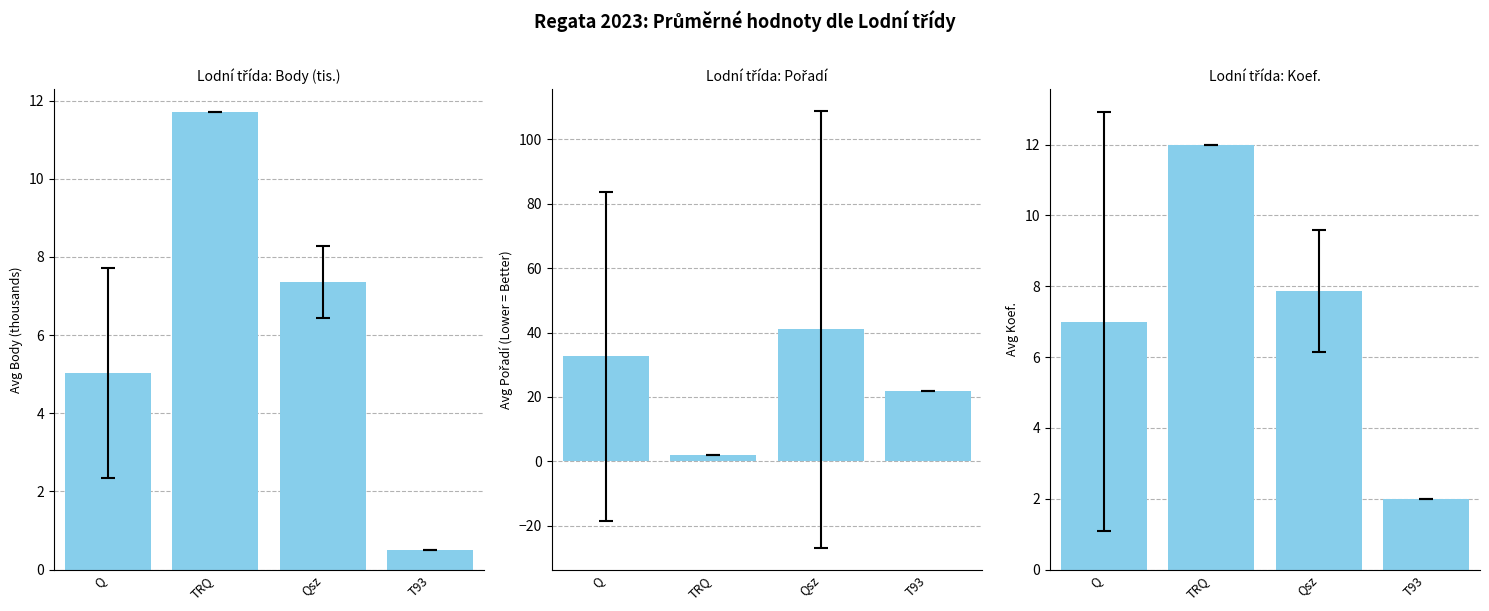

What value does the Lodní třída: Pořadí series have at T93?

22.0